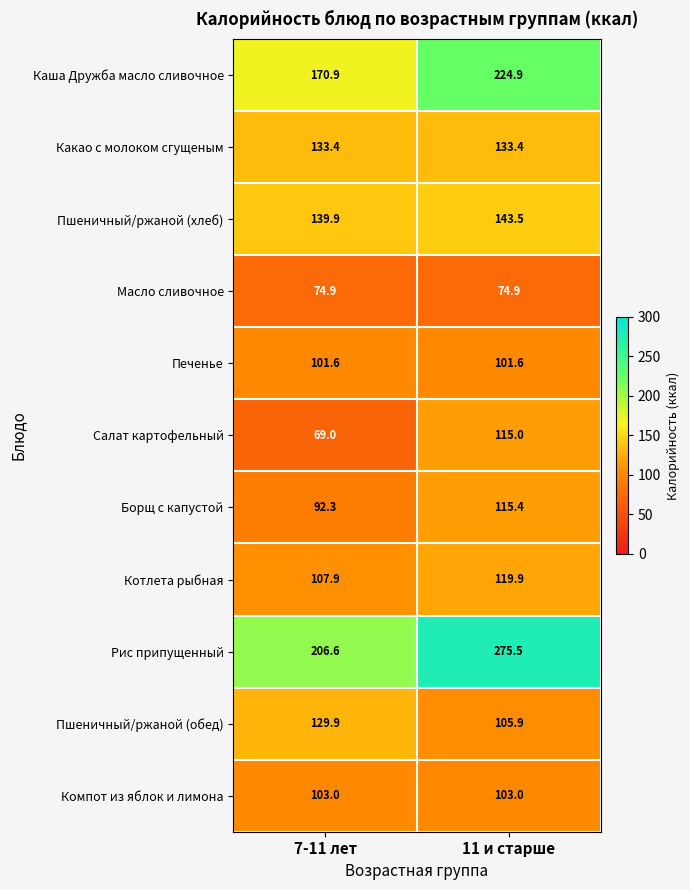

Rank the series by their maximum value, from lowest to highest.

Масло сливочное, Печенье, Компот из яблок и лимона, Салат картофельный, Борщ с капустой, Котлета рыбная, Пшеничный/ржаной (обед), Какао с молоком сгущеным, Пшеничный/ржаной (хлеб), Каша Дружба масло сливочное, Рис припущенный